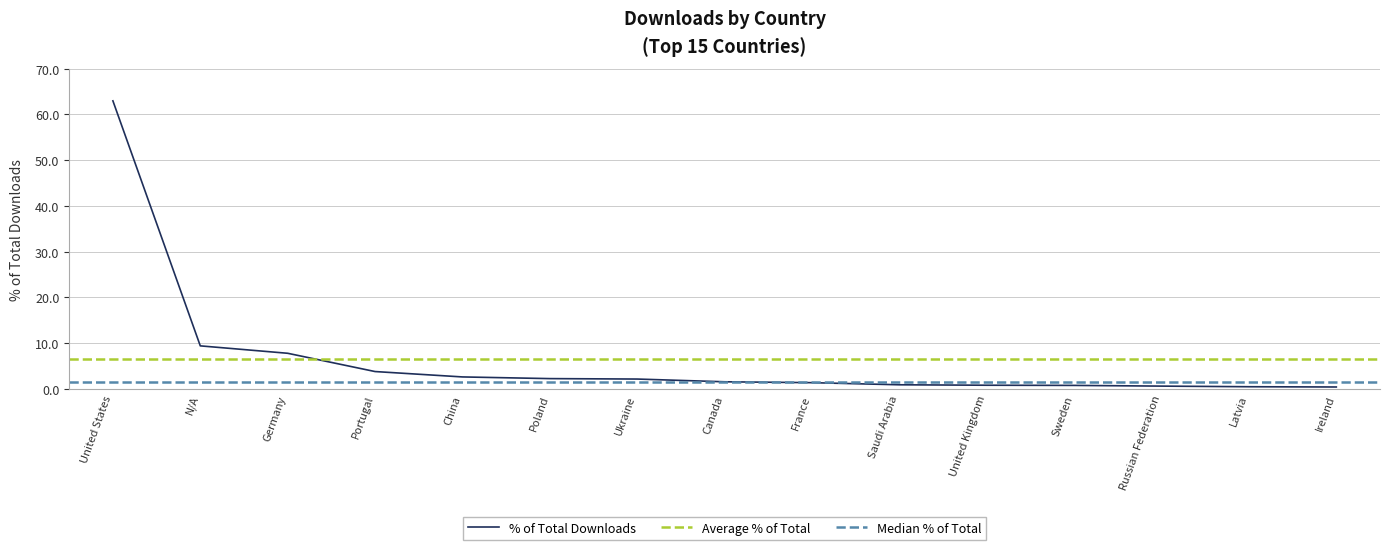

What is the value of the 15th point from the left?

0.4